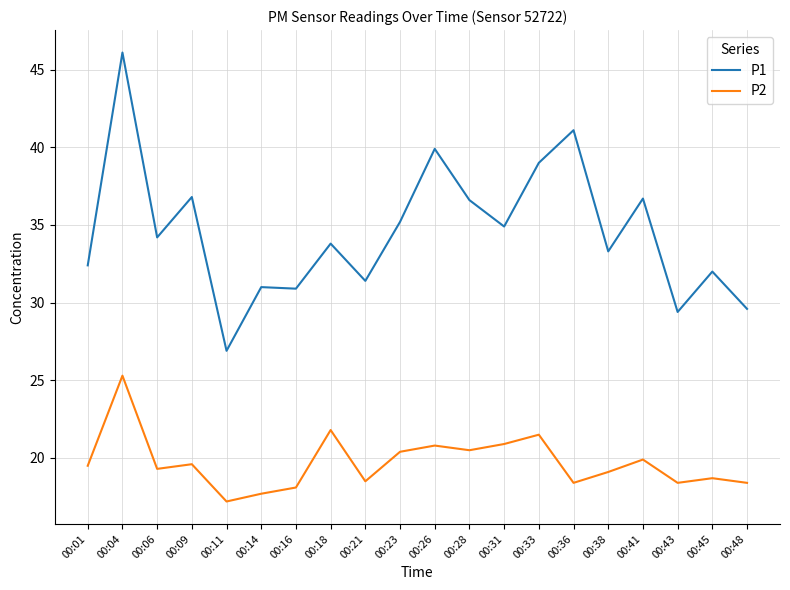

What is the highest value of the P1 series?

46.1